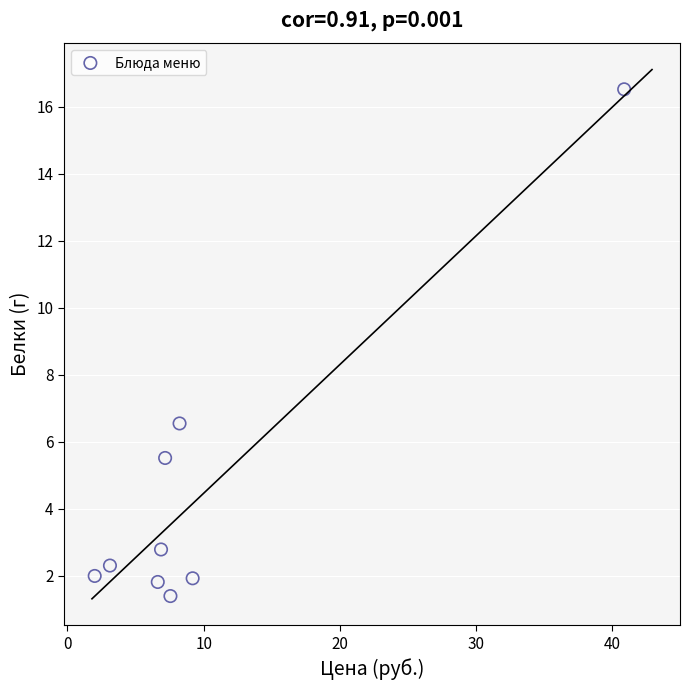

What is the average Y value?

4.5